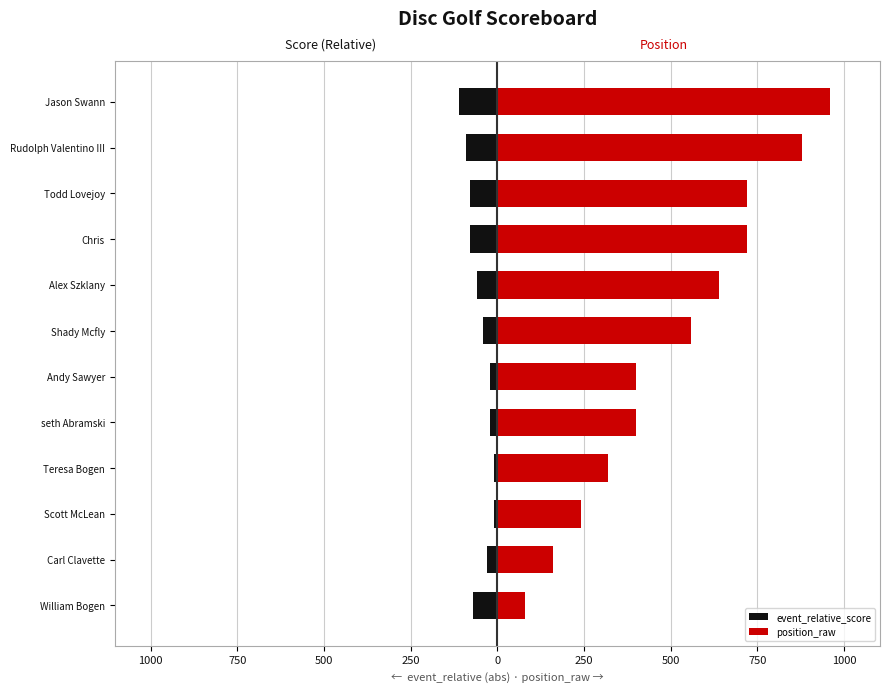

Read the event_relative_score value at Jason Swann, to the nearest 5.

-110